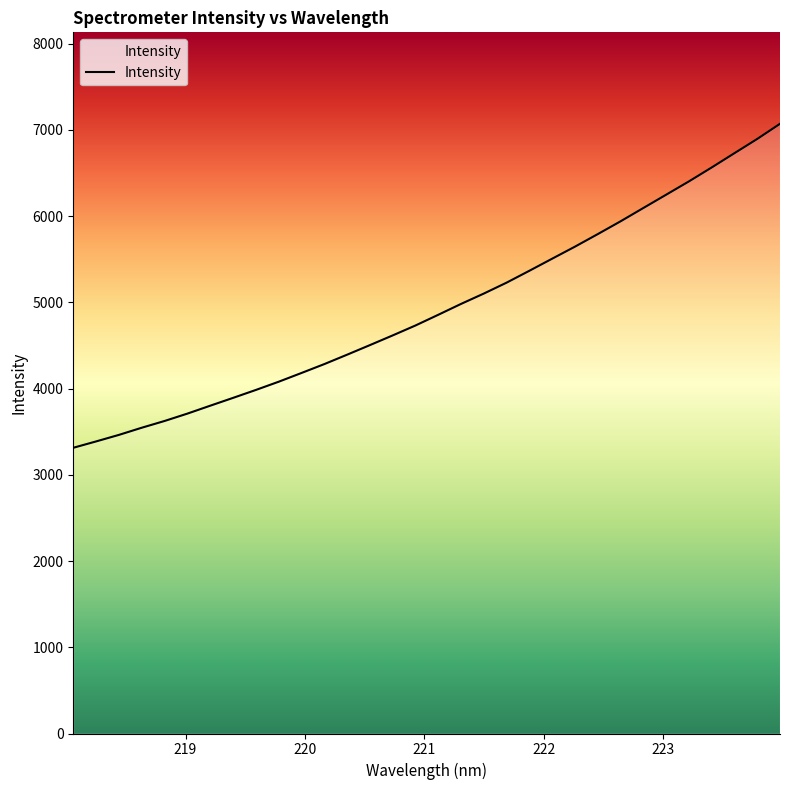

What is the difference between the maximum and minimum values?

3757.8